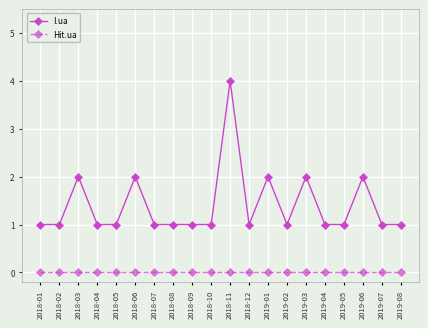

Which series has the largest total across all categories?

I.ua